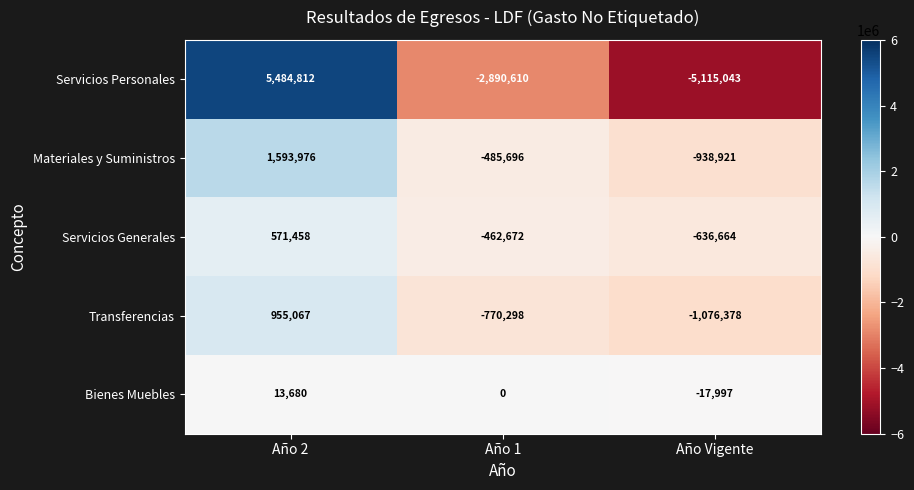

Reading left to right, list all the values displayed in this chart.

Servicios Personales: Año 2=5484812	Año 1=-2890610	Año Vigente=-5115043
Materiales y Suministros: Año 2=1593976	Año 1=-485696	Año Vigente=-938921
Servicios Generales: Año 2=571458	Año 1=-462672	Año Vigente=-636664
Transferencias: Año 2=955067	Año 1=-770298	Año Vigente=-1076378
Bienes Muebles: Año 2=13680	Año 1=0	Año Vigente=-17997